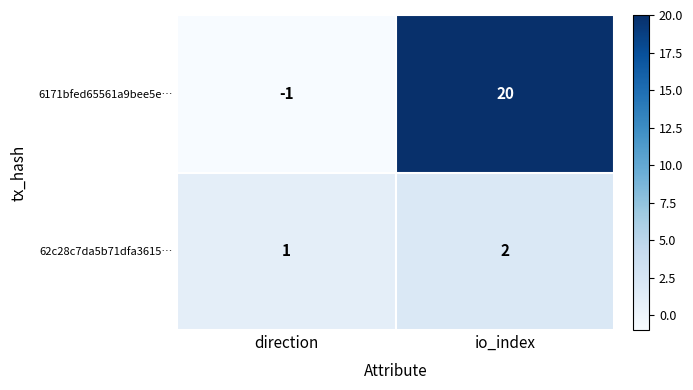

List the labels in order of 62c28c7da5b71dfa3615… value, smallest first.

direction, io_index